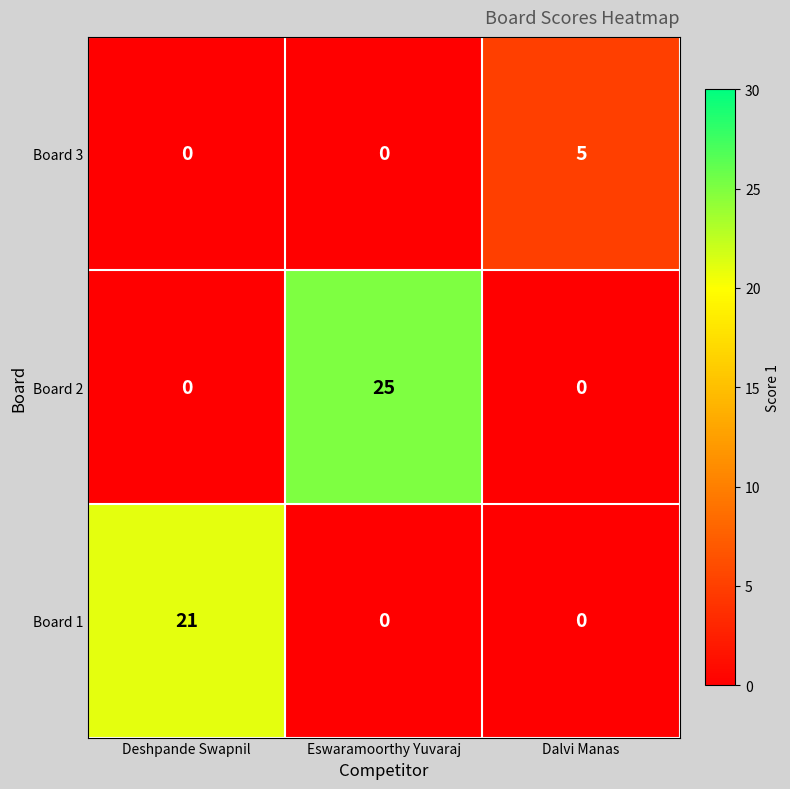

At which label does Board 1 reach its peak?

Deshpande Swapnil